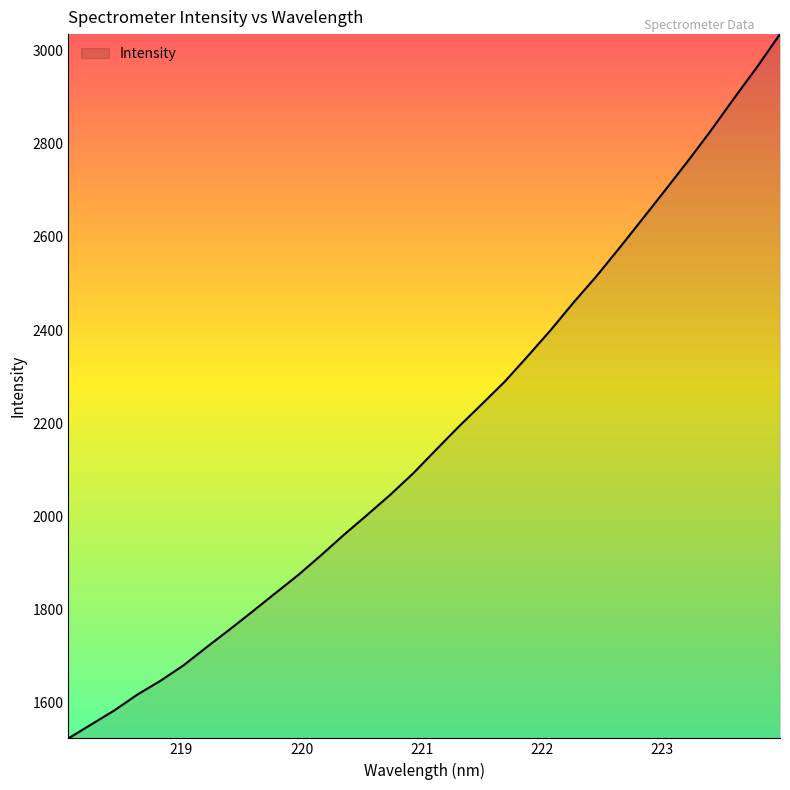

Reading left to right, list all the values displayed in this chart.

1524.0	1554.0	1584.1	1618.0	1647.4	1680.4	1719.1	1757.0	1795.8	1835.3	1874.5	1917.1	1961.2	2003.4	2046.3	2092.3	2143.1	2193.3	2241.2	2289.7	2344.3	2400.1	2459.6	2516.1	2576.6	2638.6	2701.0	2764.0	2829.4	2898.0	2964.9	3035.4